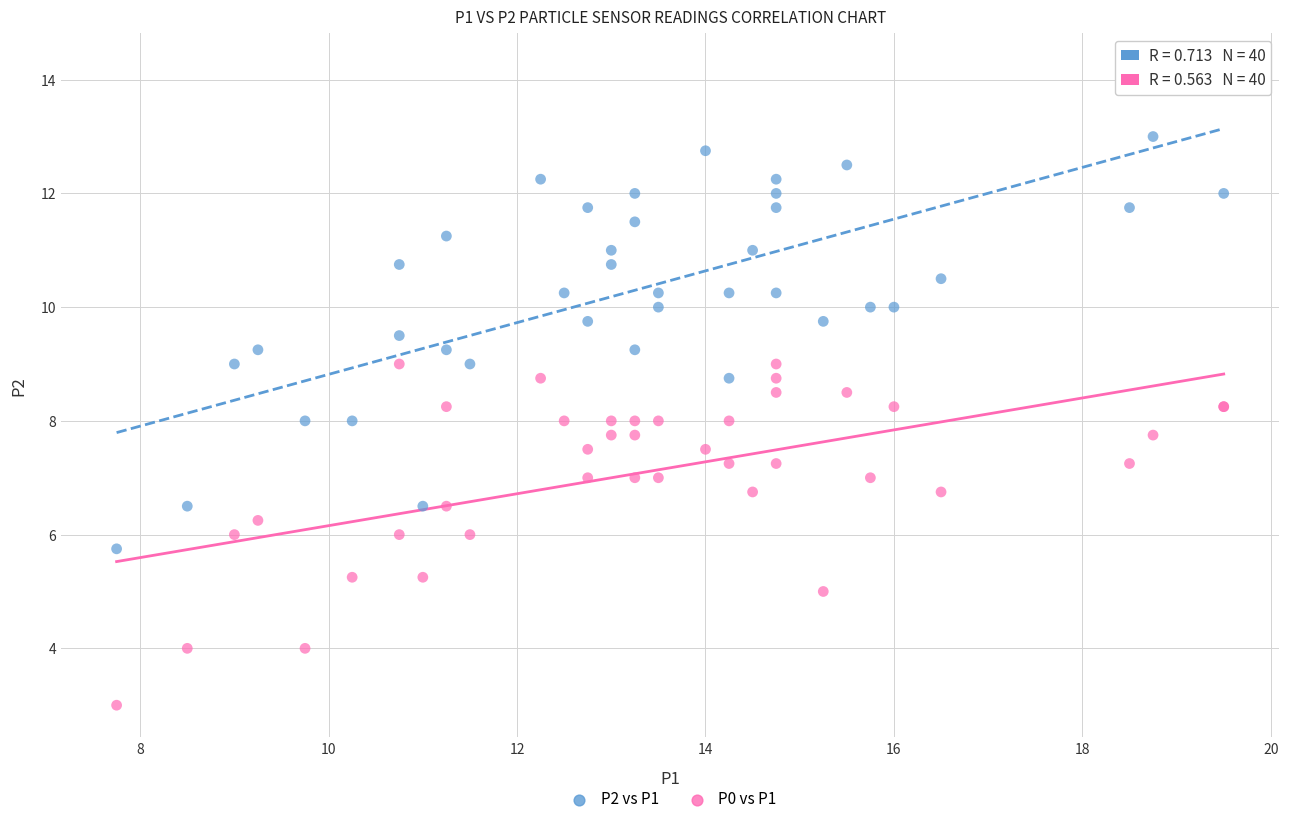

Which series has the largest Y range (max minus min)?

P2 vs P1